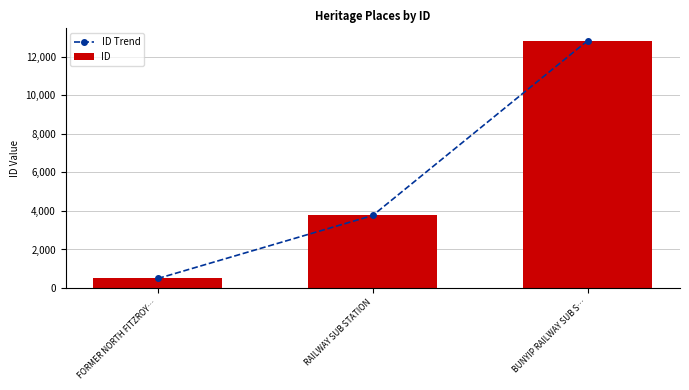

What is the difference between the ID Trend values at BUNYIP RAILWAY SUB S… and RAILWAY SUB STATION?

9057